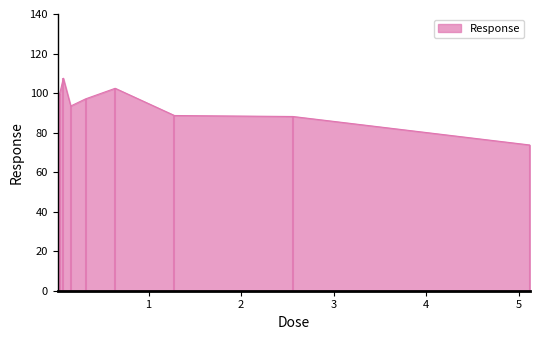

Approximately how many times larger is the value at 2.56 compared to 0.32?

0.9